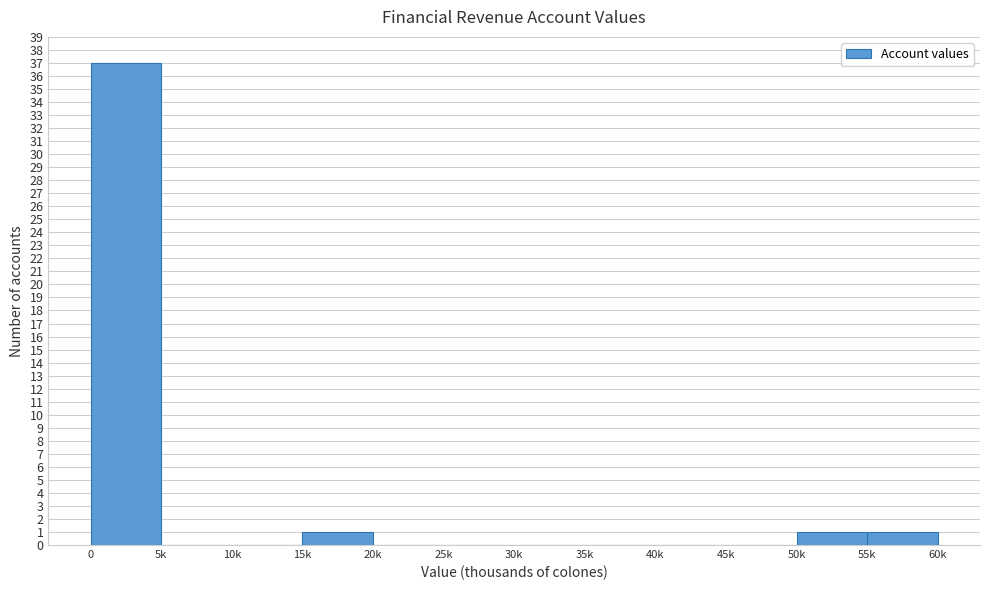

Reading left to right, extract all data points from this chart.

0=37	5k=0	10k=0	15k=1	20k=0	25k=0	30k=0	35k=0	40k=0	45k=0	50k=1	55k=1